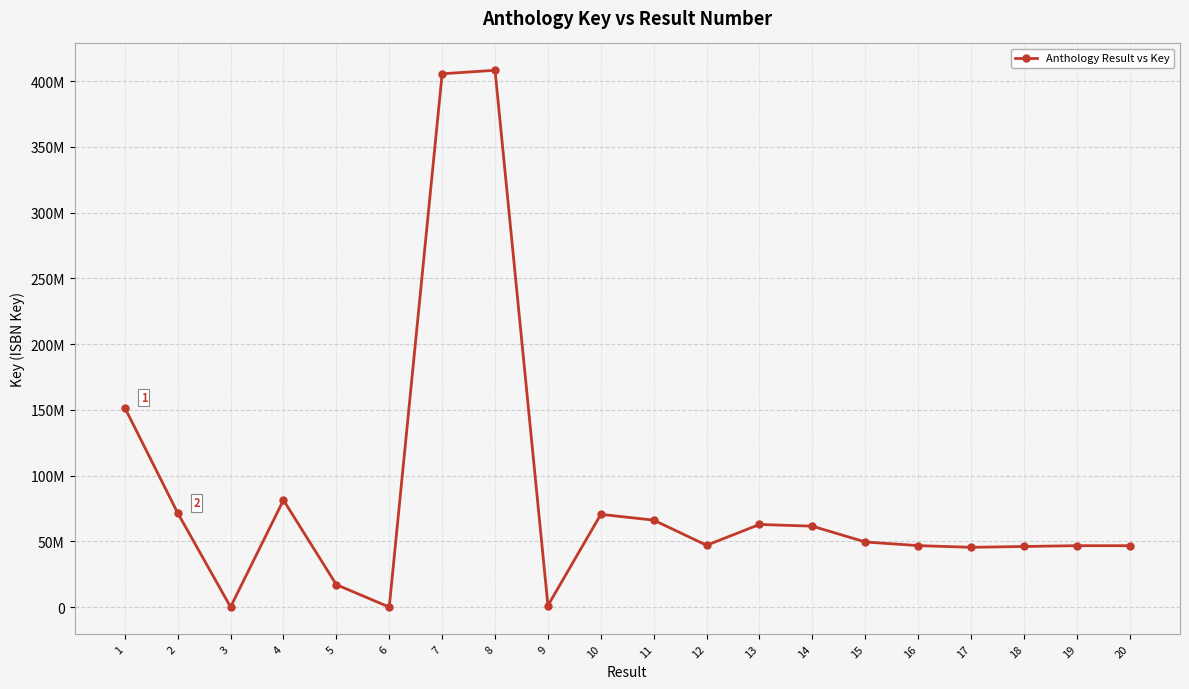

Does the chart have visible grid lines?

Yes